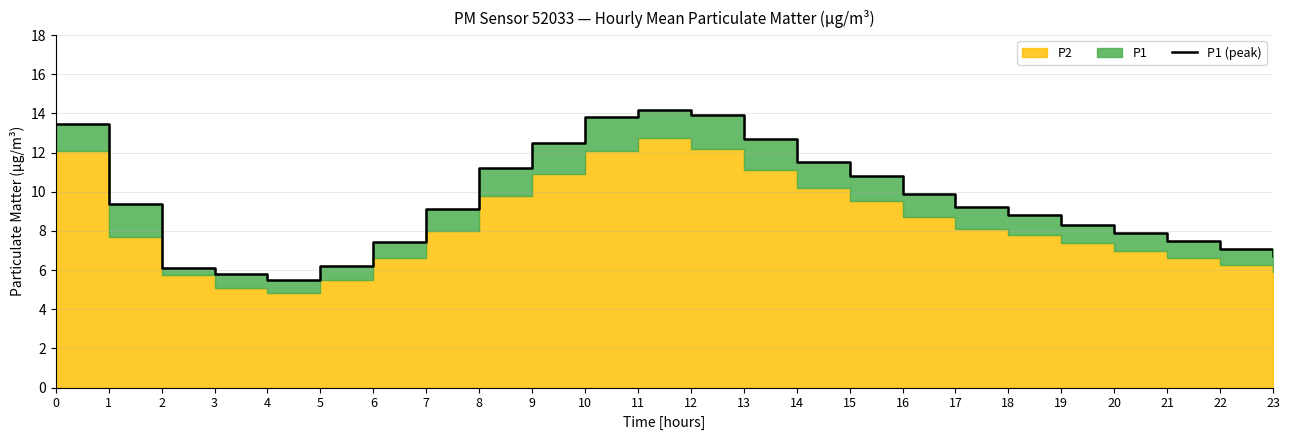

What is the average value?

9.5